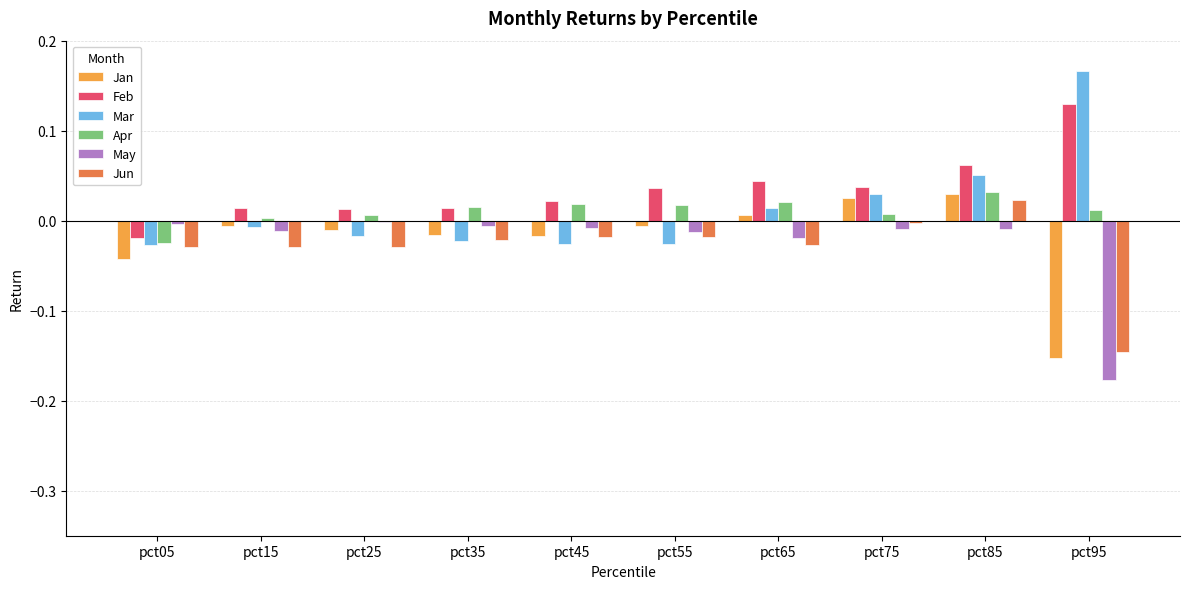

How many bars are there in total?

60